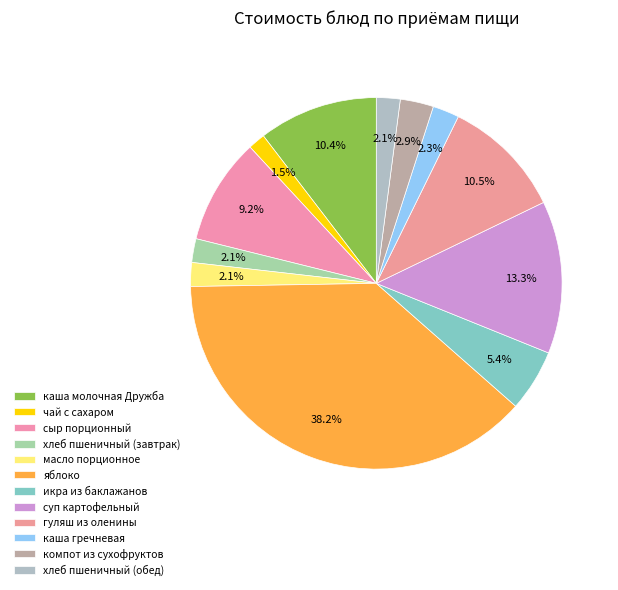

To the nearest percent, what percentage of the pie is чай с сахаром?

1%